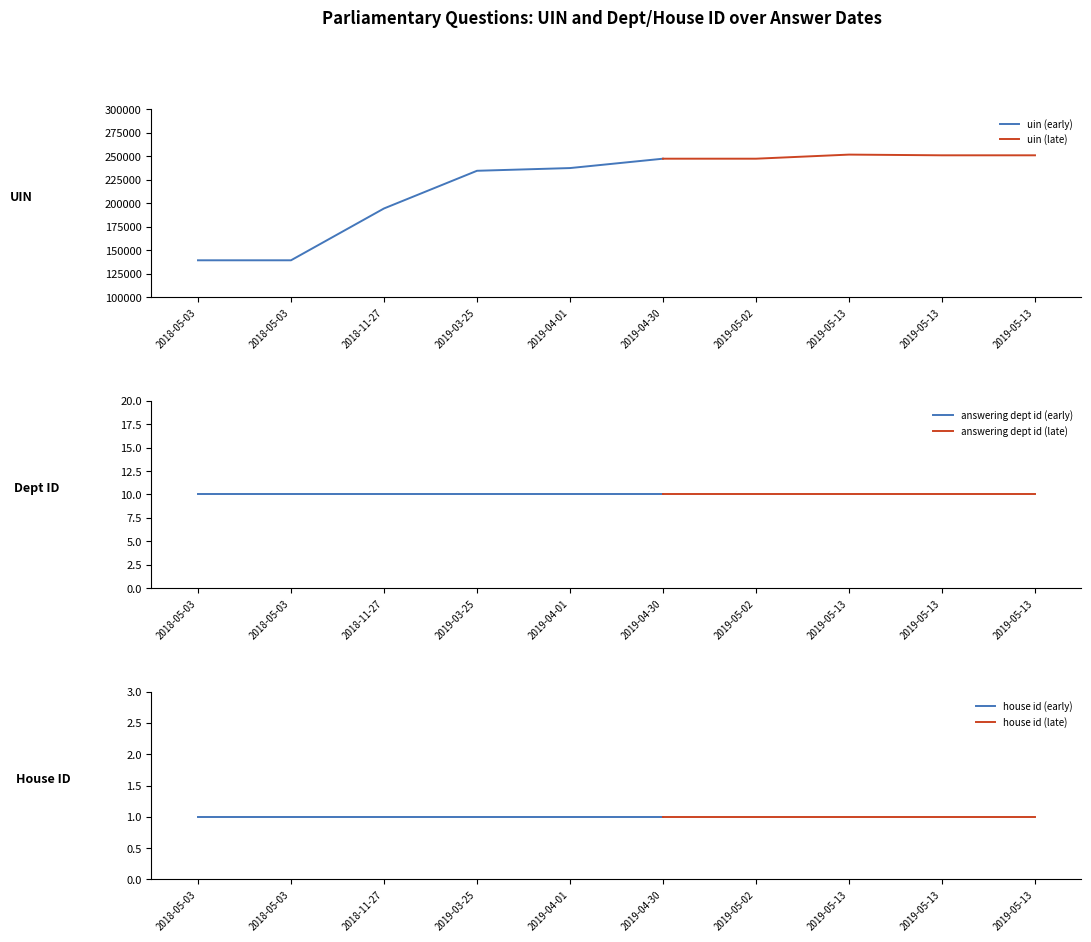

How many data points in uin are above 247606?

4